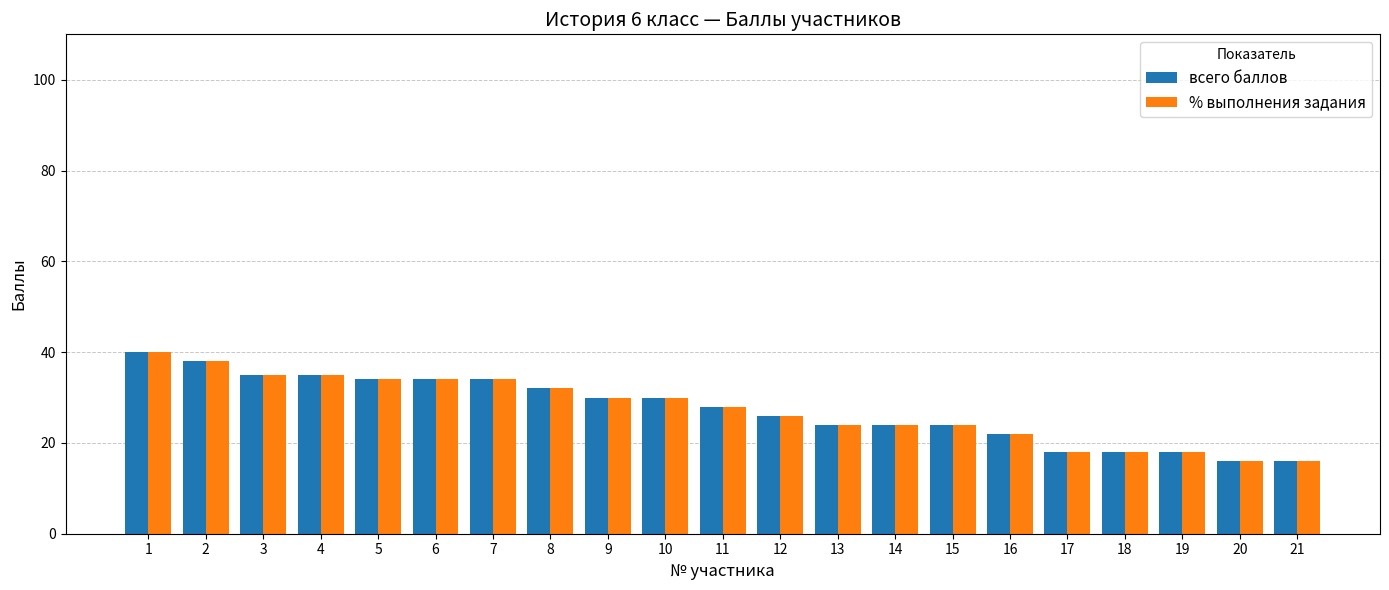

What is the maximum value for % выполнения задания?

40